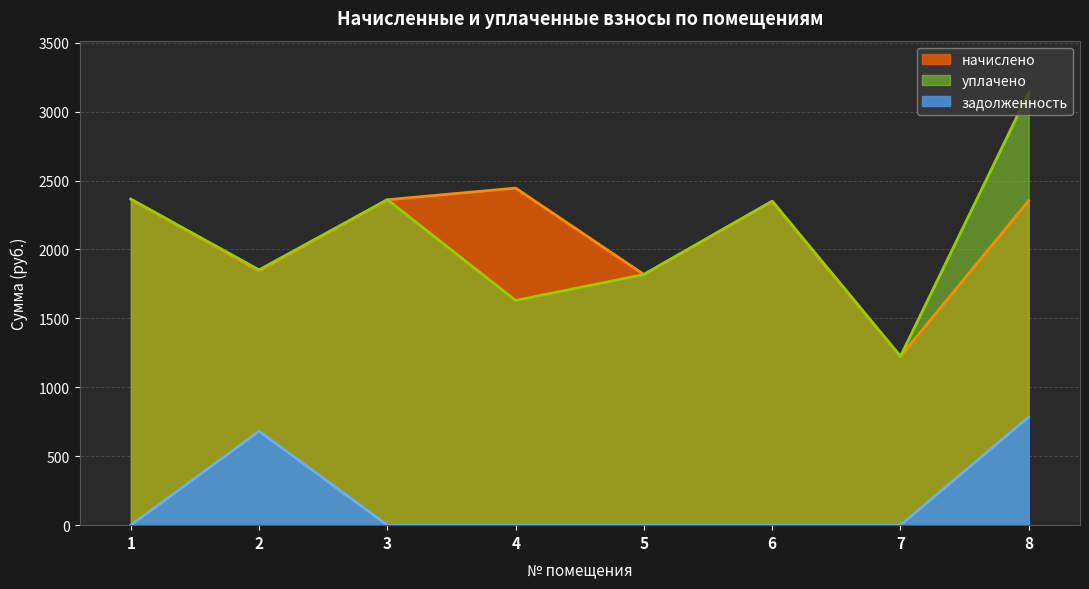

What is the difference between the задолженность values at 2 and 3?

682.0